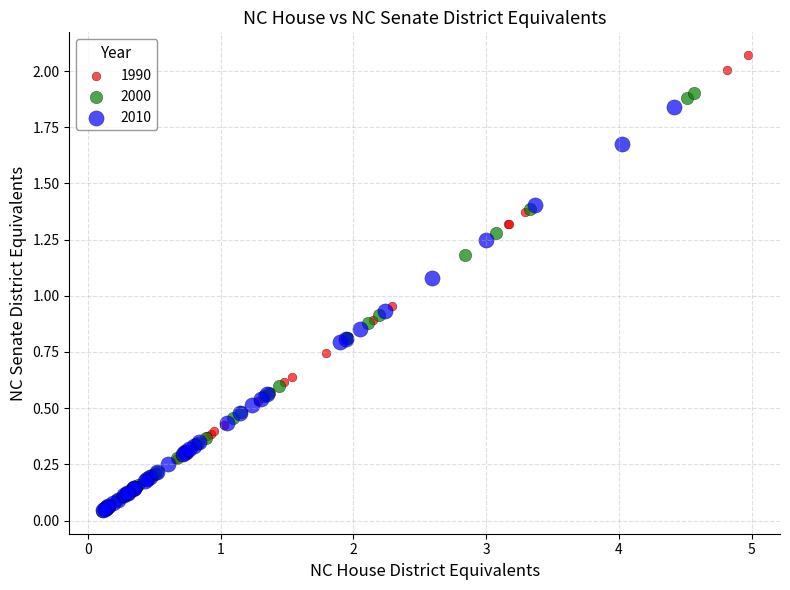

What are all the series names shown in the legend?

1990, 2000, 2010